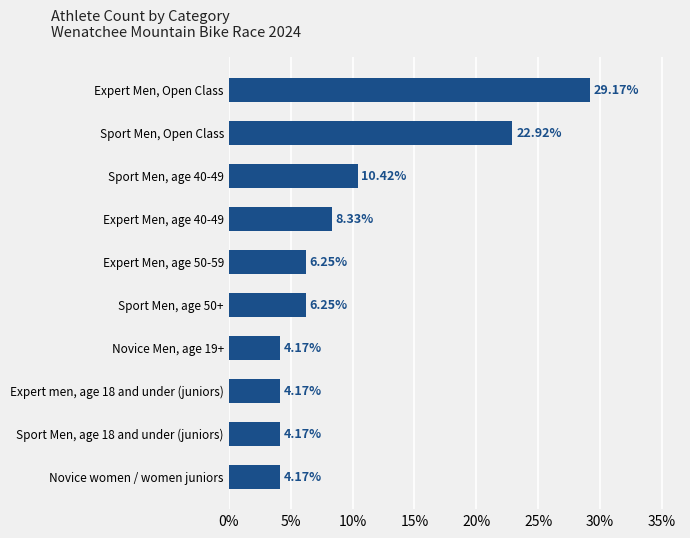

What is the ratio of the value at Novice Men, age 19+ to the value at Expert men, age 18 and under (juniors)?

1.0